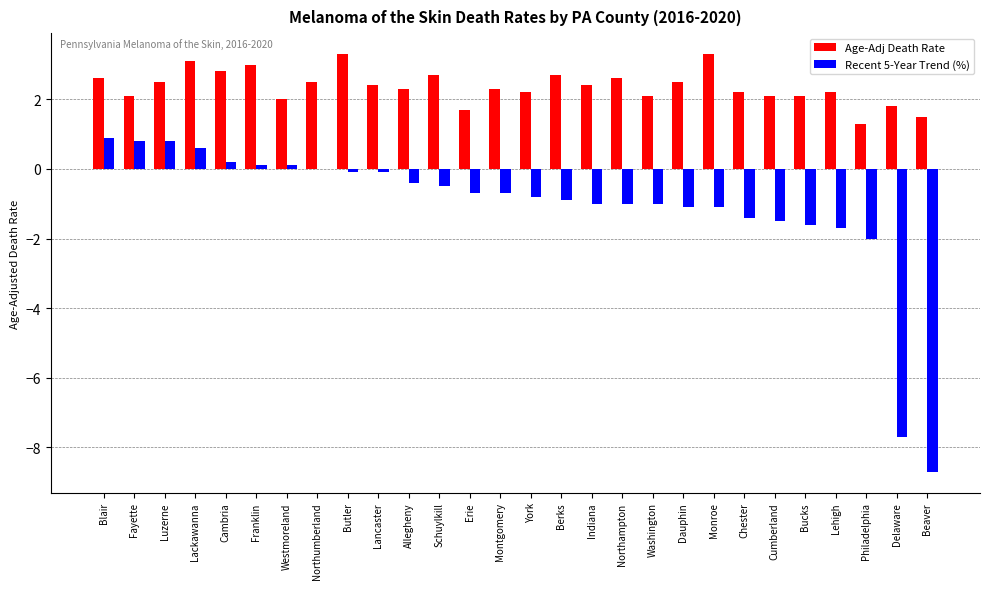

Between Berks and Lehigh, which series saw the biggest shift?

Recent 5-Year Trend (%)